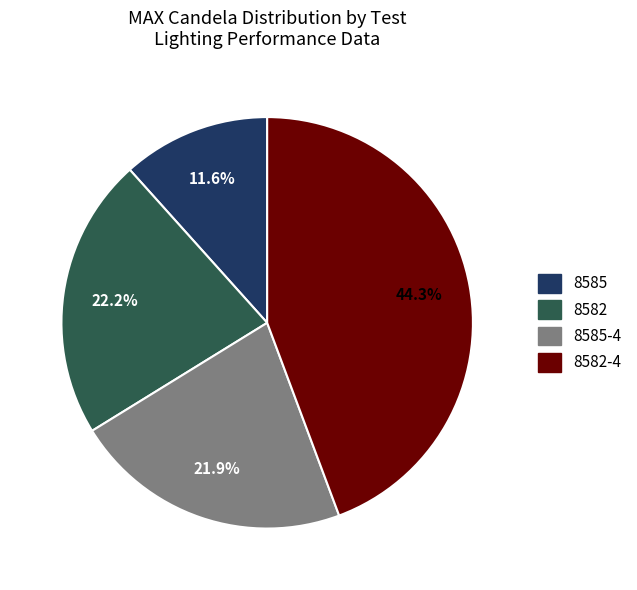

Is there a majority slice in this chart?

No